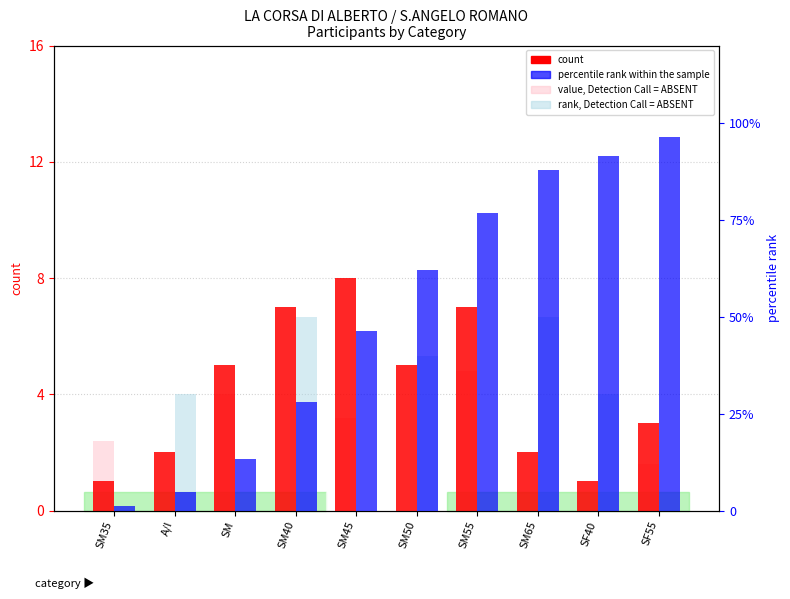

How many data points does each series have?

10